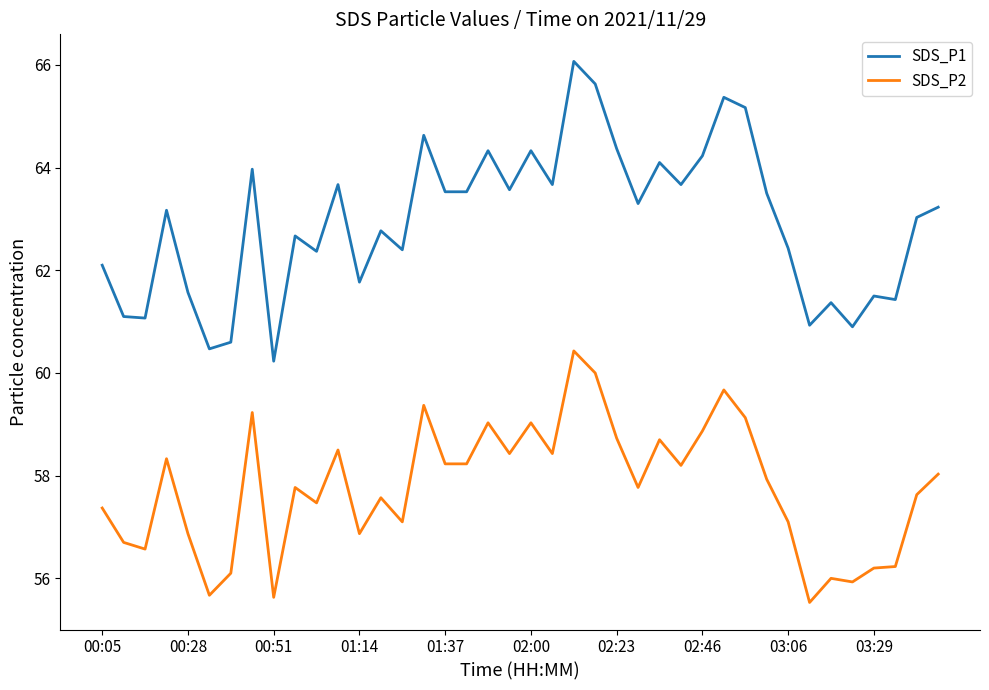

Is this an area chart (filled region under the line)?

No